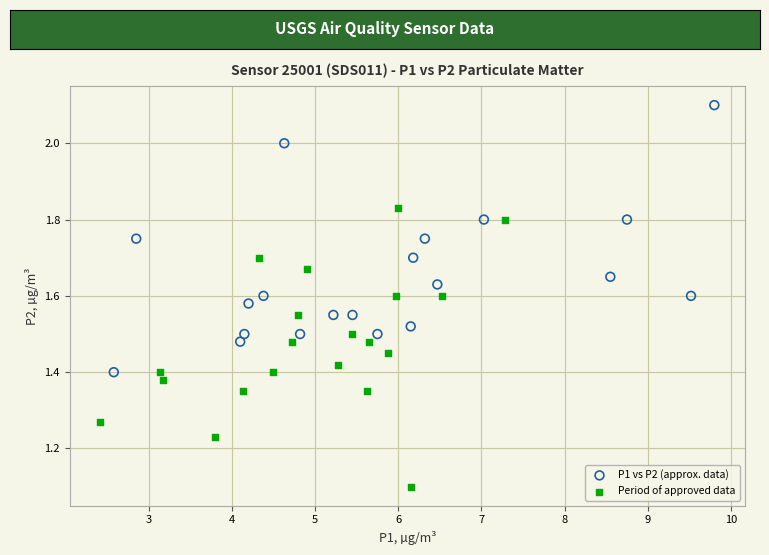

Which series reaches the minimum Y coordinate?

Period of approved data